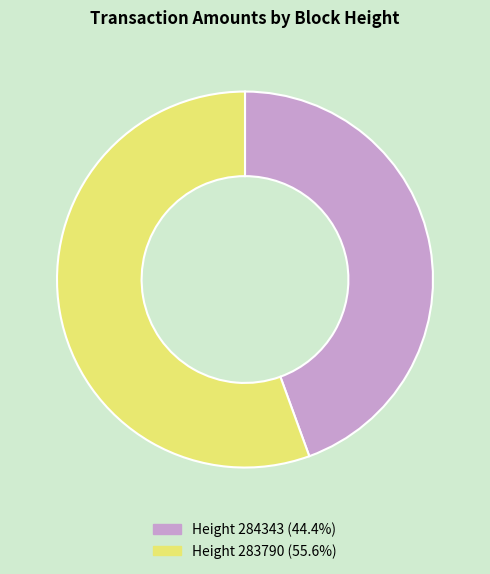

Approximately how many times larger is the value at Height 284343 (44.4%) compared to Height 283790 (55.6%)?

0.8